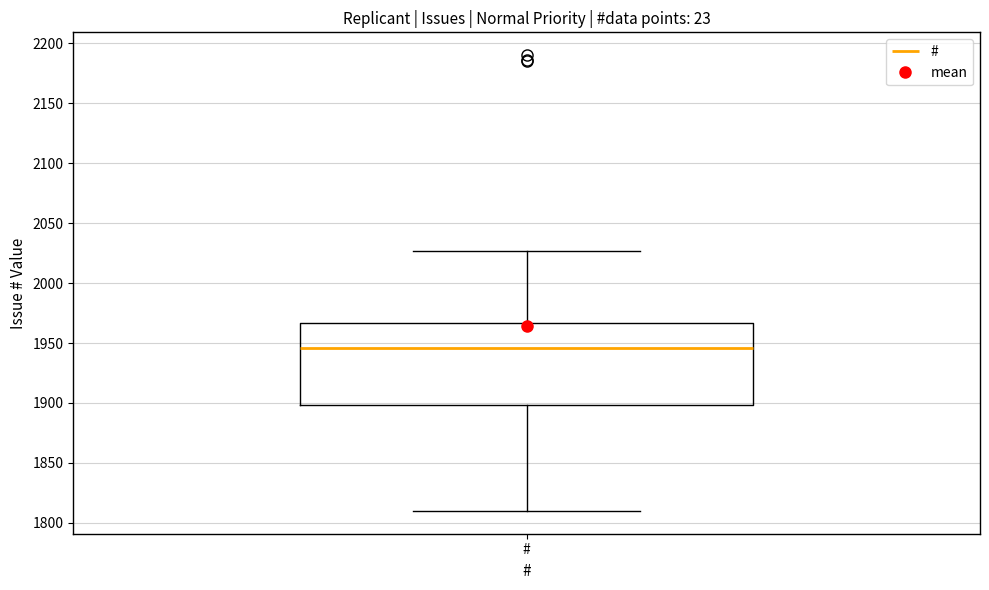

Read this box plot against the y-axis: the position of the median line, the range covered by the box, and the ends of both whiskers. The values are not printed on the chart, so give them approximately, as read against the axis.

median 1945, box 1900 to 1965, whiskers 1810 to 2025